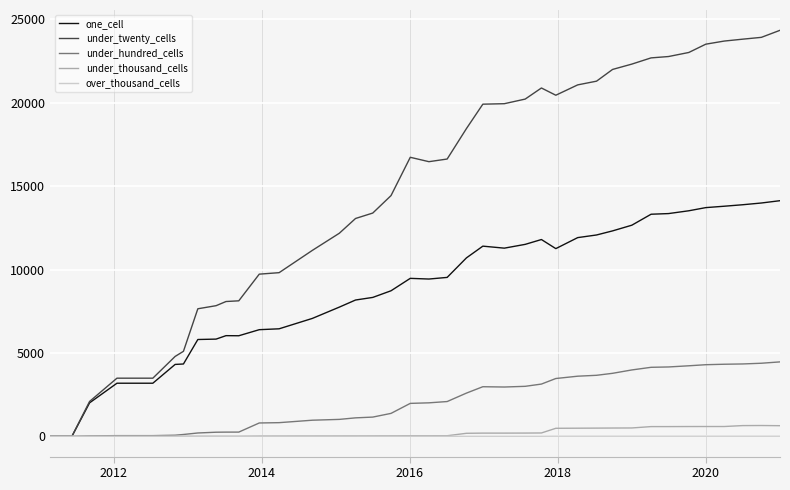

What is the maximum value shown in the chart?

24344